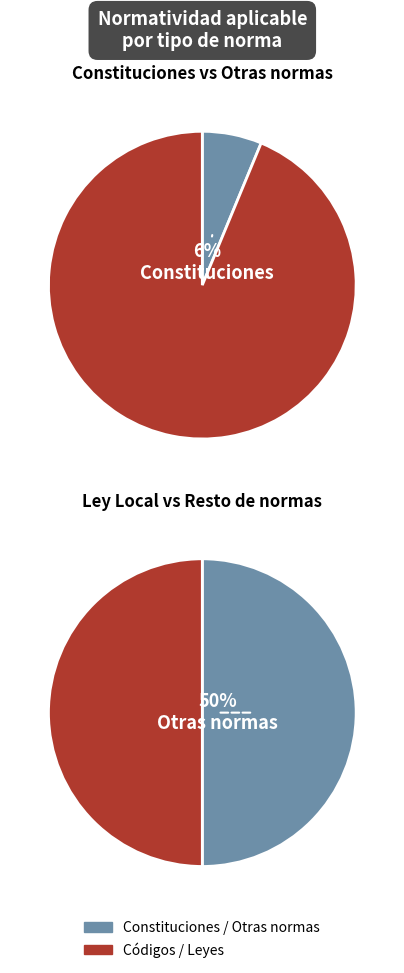

Is it true that Constitución Política de los Estados Unidos Mexicanos is 1% of the pie?

False